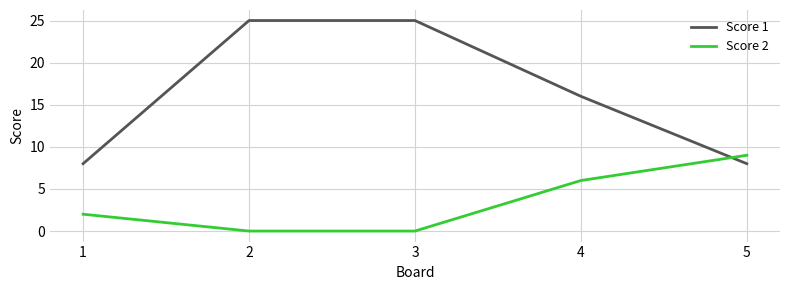

What are all the series names shown in the legend?

Score 1, Score 2